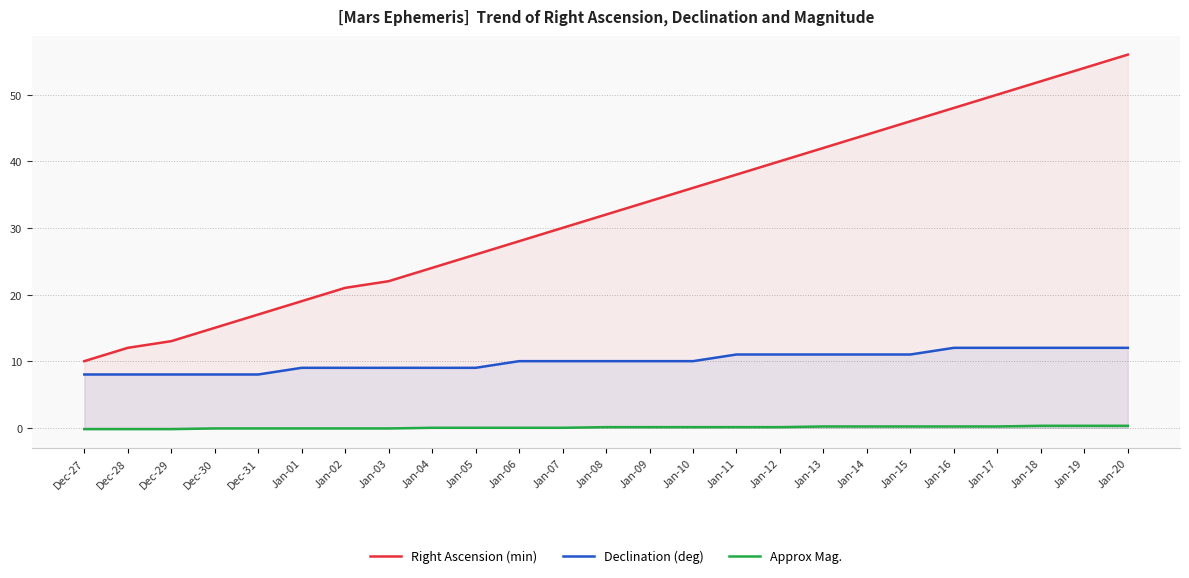

Which series changed the most between Dec-27 and Jan-01?

Right Ascension (min)